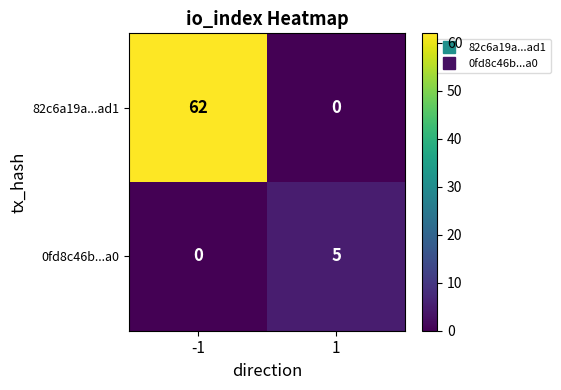

What is the approximate value of 0fd8c46b...a0 at 1?

5